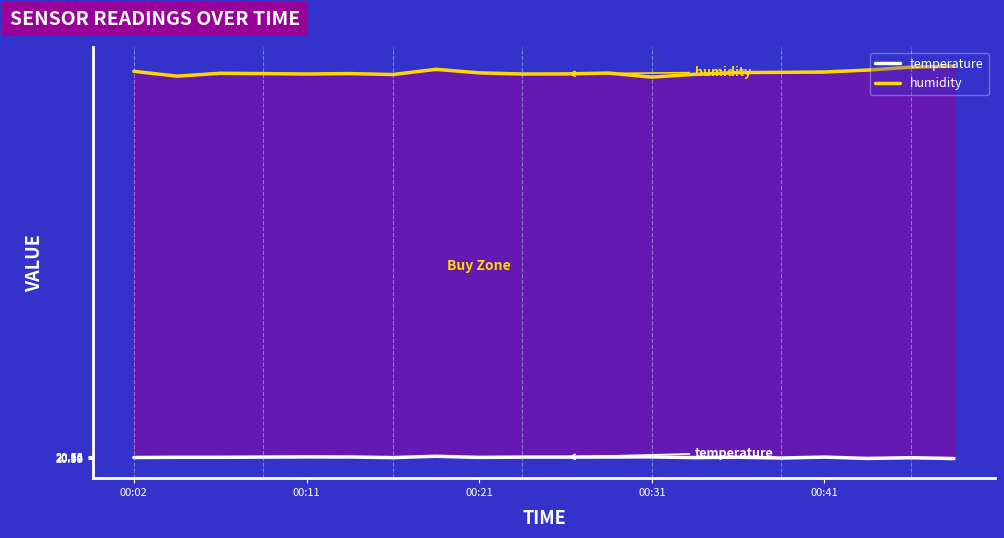

Rank the series by their maximum value, from lowest to highest.

temperature, humidity